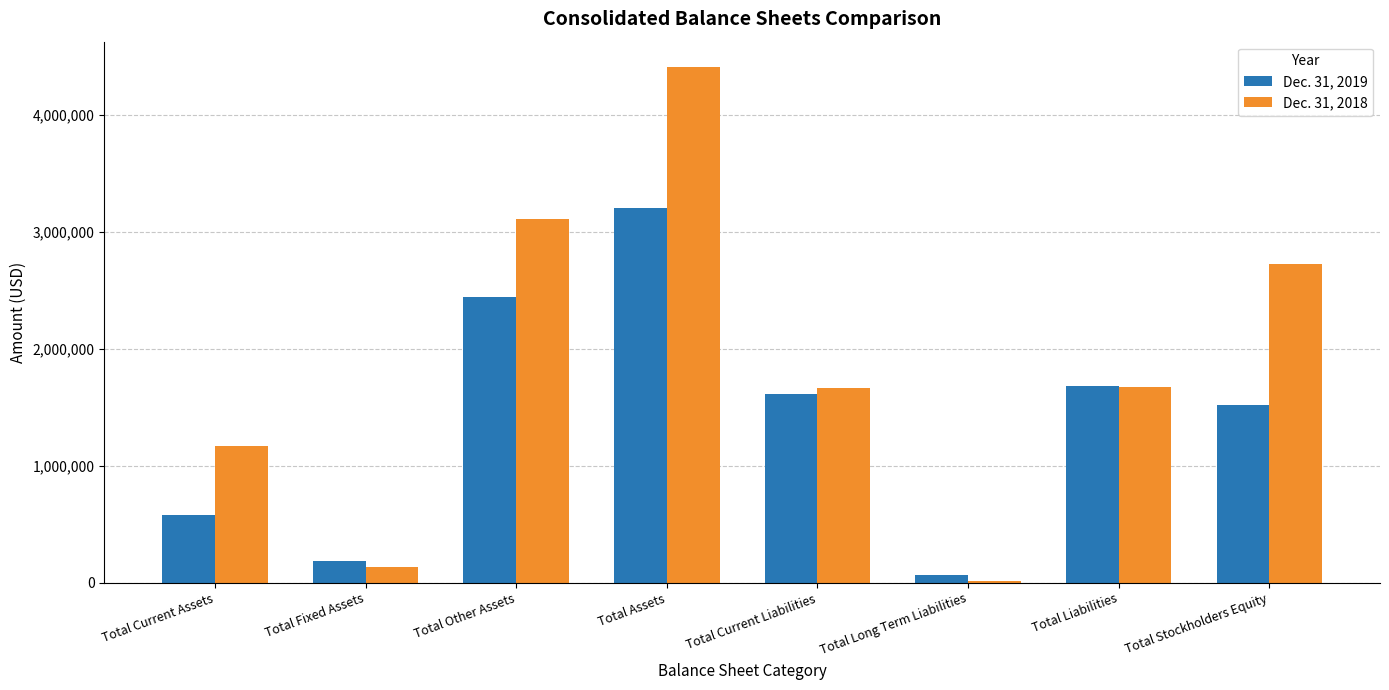

True or false: Dec. 31, 2018 has a value of 1156305 at Total Stockholders Equity.

False